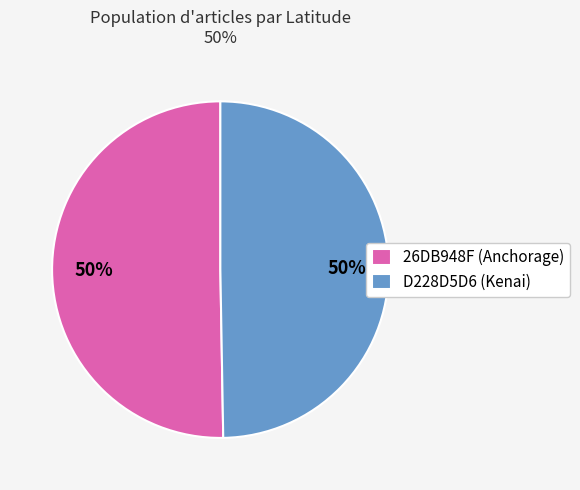

To the nearest percent, what is the average slice percentage?

50%